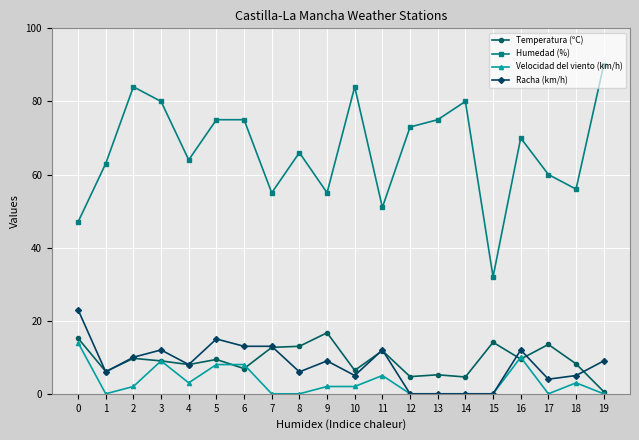

What are all the series names shown in the legend?

Temperatura (ºC), Humedad (%), Velocidad del viento (km/h), Racha (km/h)